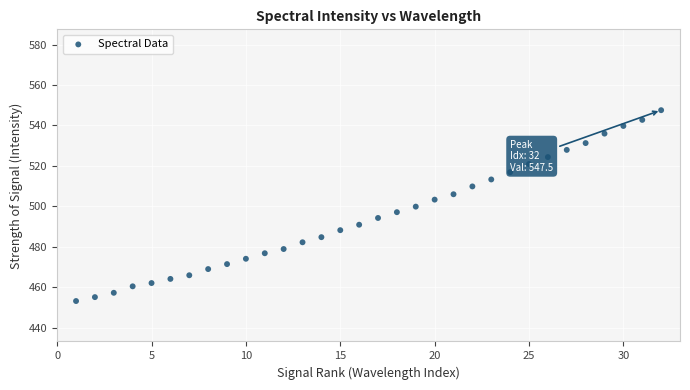

What is the range of X values (max minus min)?

31.0